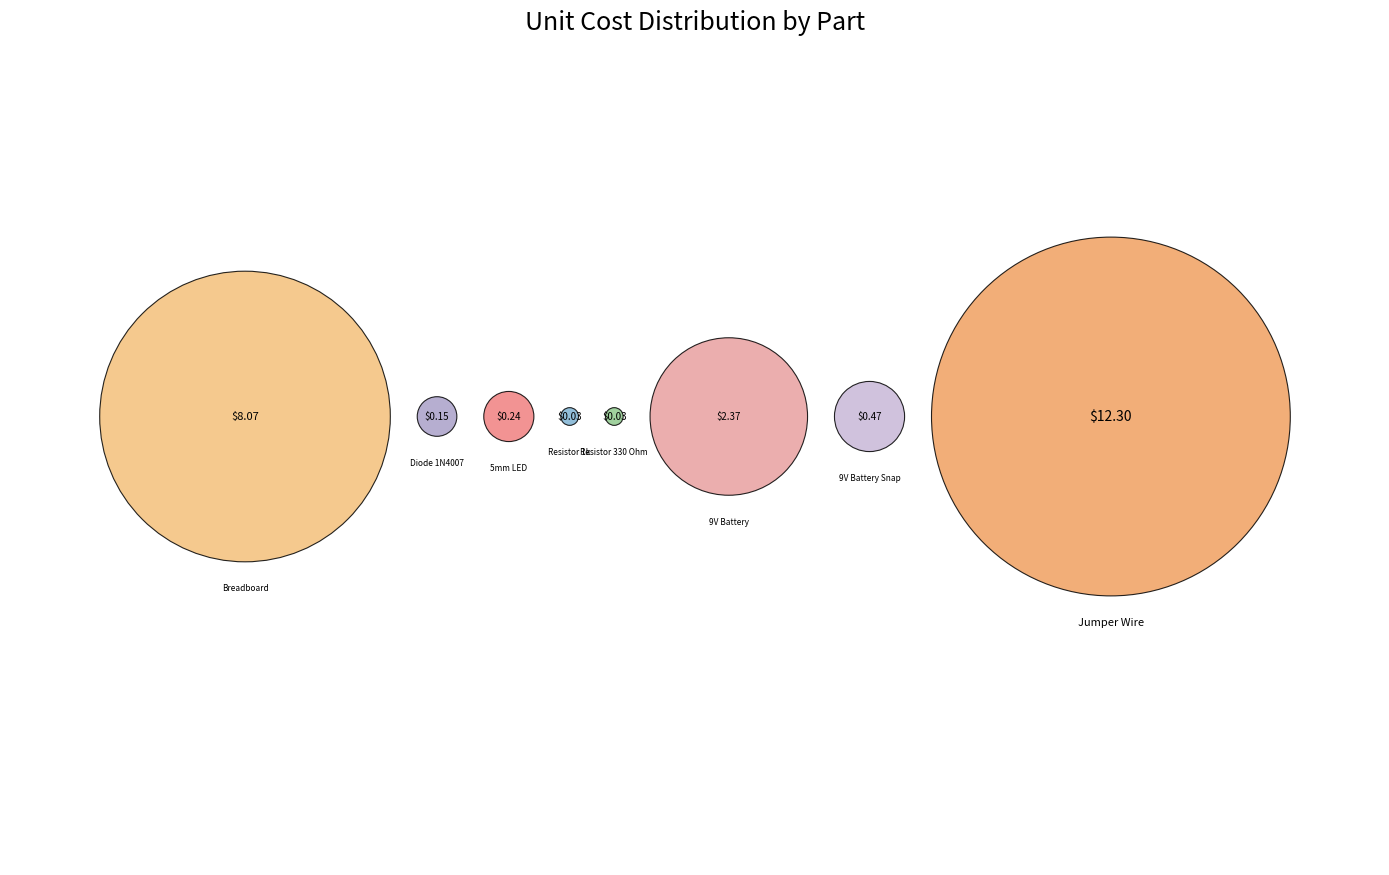

Is it true that Diode 1N4007 is 1% of the pie?

True